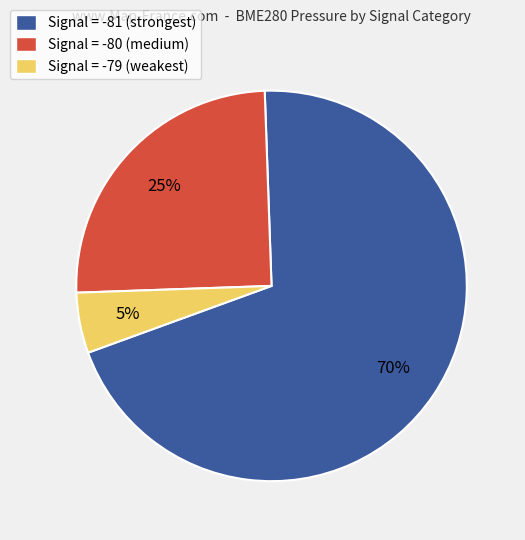

Between Signal = -80 (medium) and Signal = -81 (strongest), which is larger?

Signal = -81 (strongest)